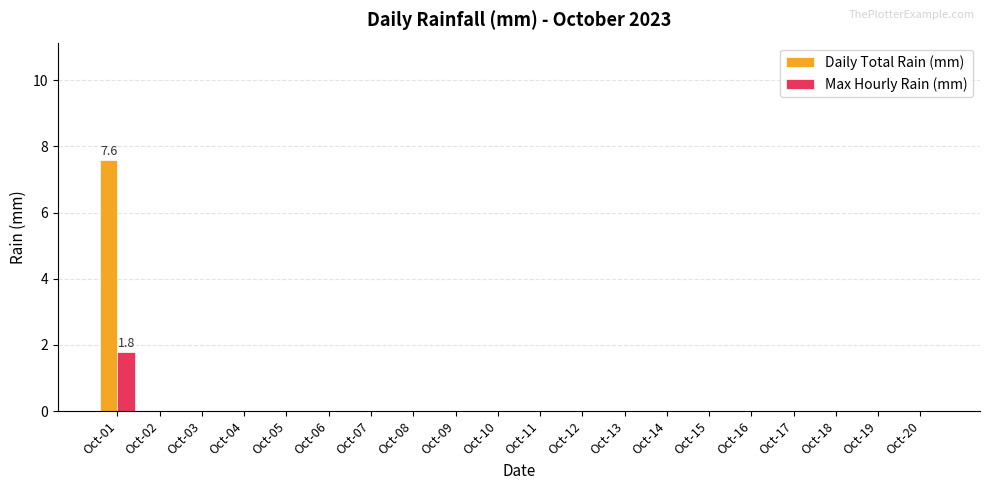

What is the sum of all Daily Total Rain (mm) values?

7.6